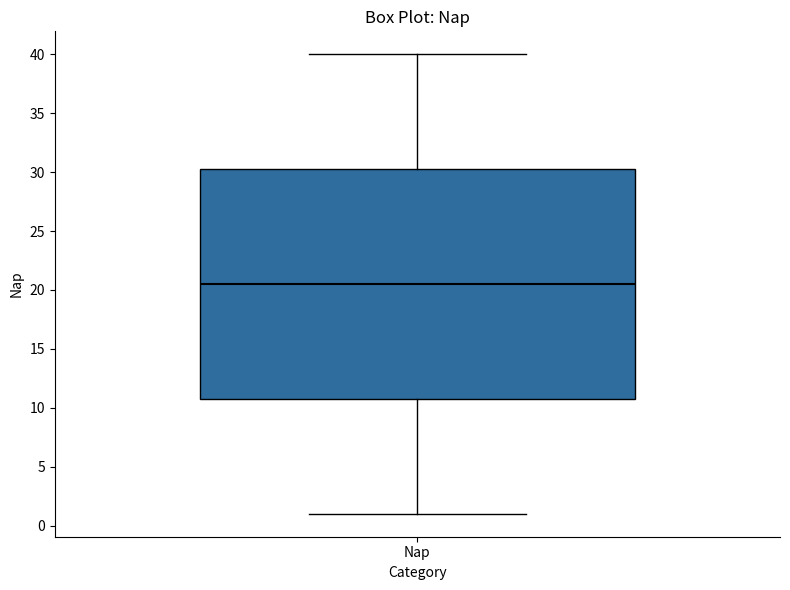

Transcribe this box plot: give where the median line is, the range the box spans, and where the two whiskers end, as read against the y-axis. The values are not printed on the chart, so give them approximately, as read against the axis.

median 20.5, box 11.0 to 30.5, whiskers 1.0 to 40.0